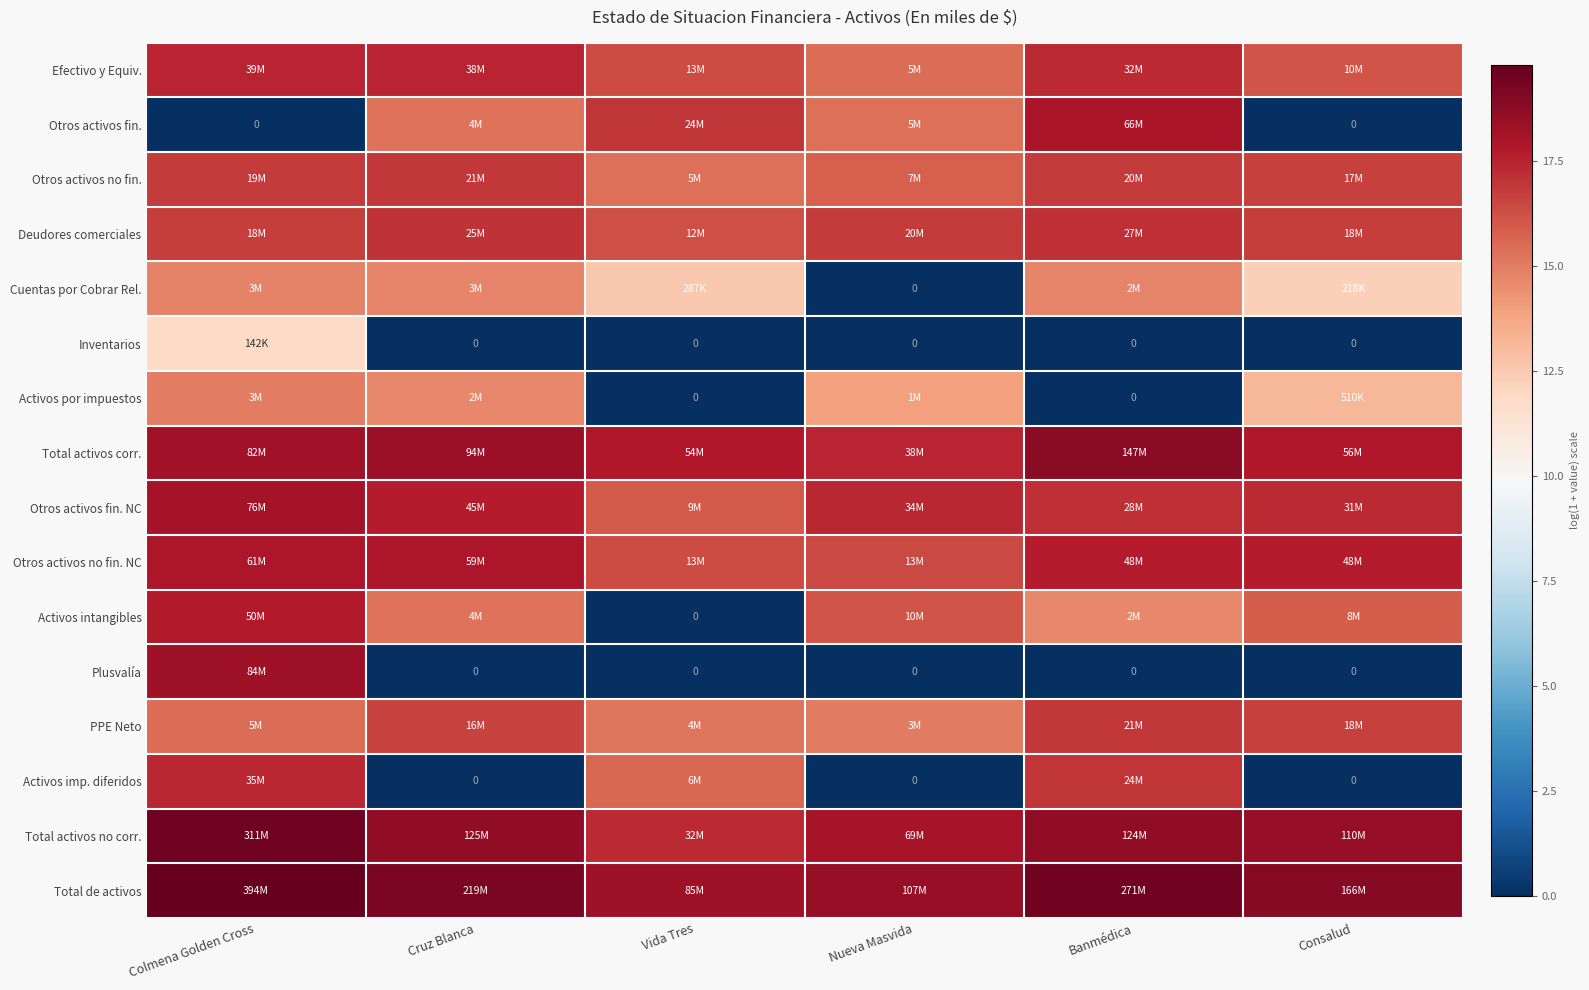

The Activos intangibles series shows 26.9 at Consalud. True or false?

False